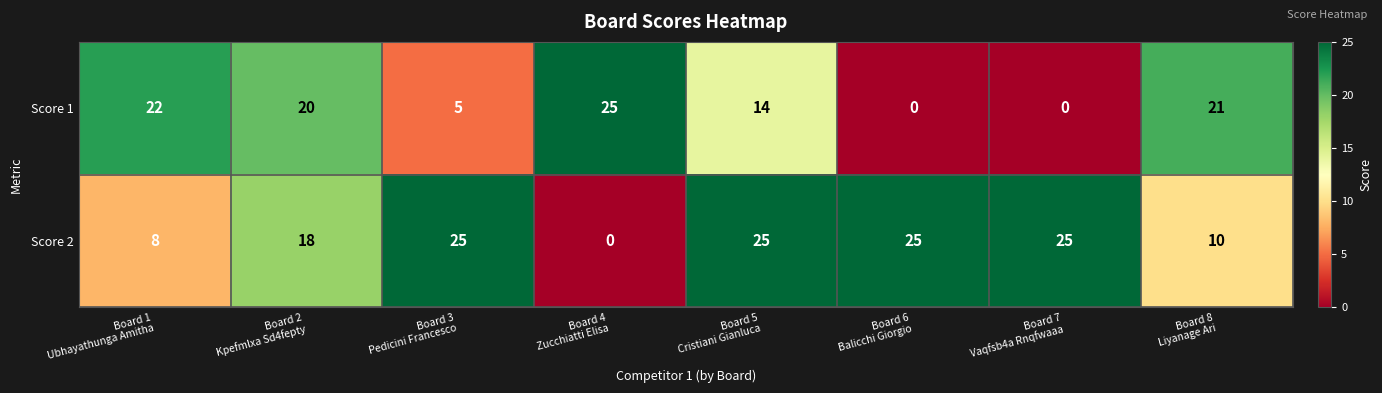

At how many categories does at least one series exceed 11?

8